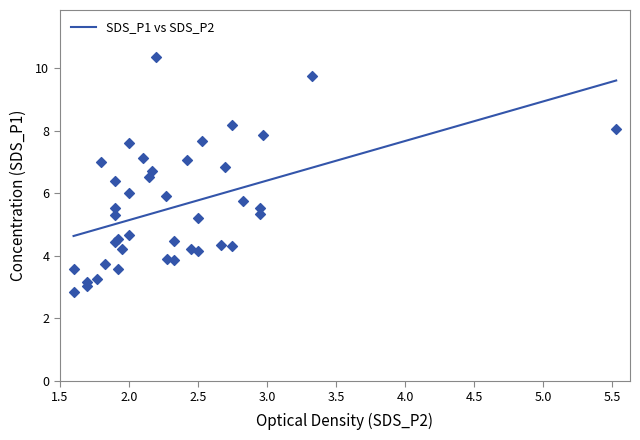

What is the change in value from 3 to 22?

+1.5